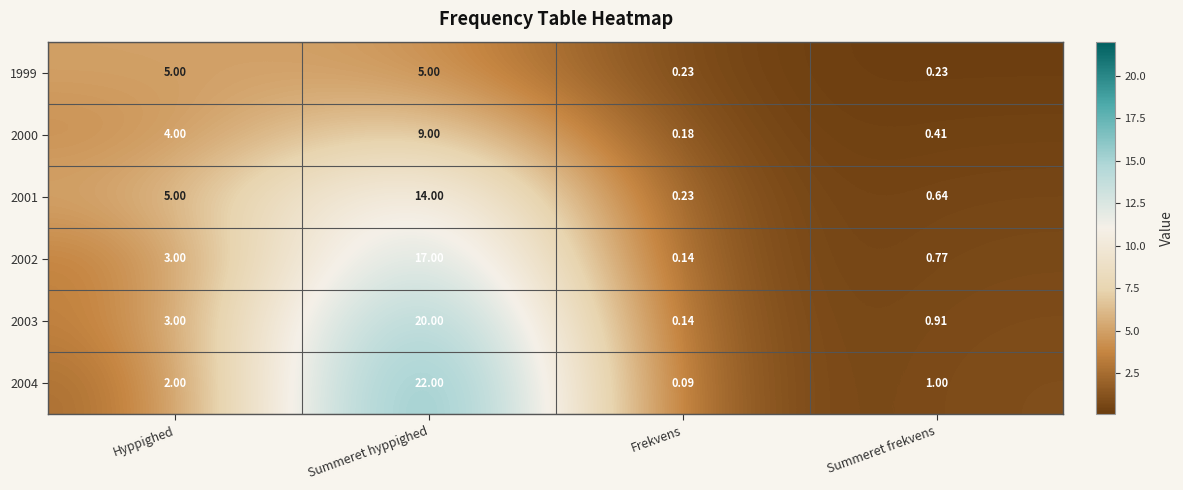

Rank the categories by 2000 value from lowest to highest.

Frekvens, Summeret frekvens, Hyppighed, Summeret hyppighed